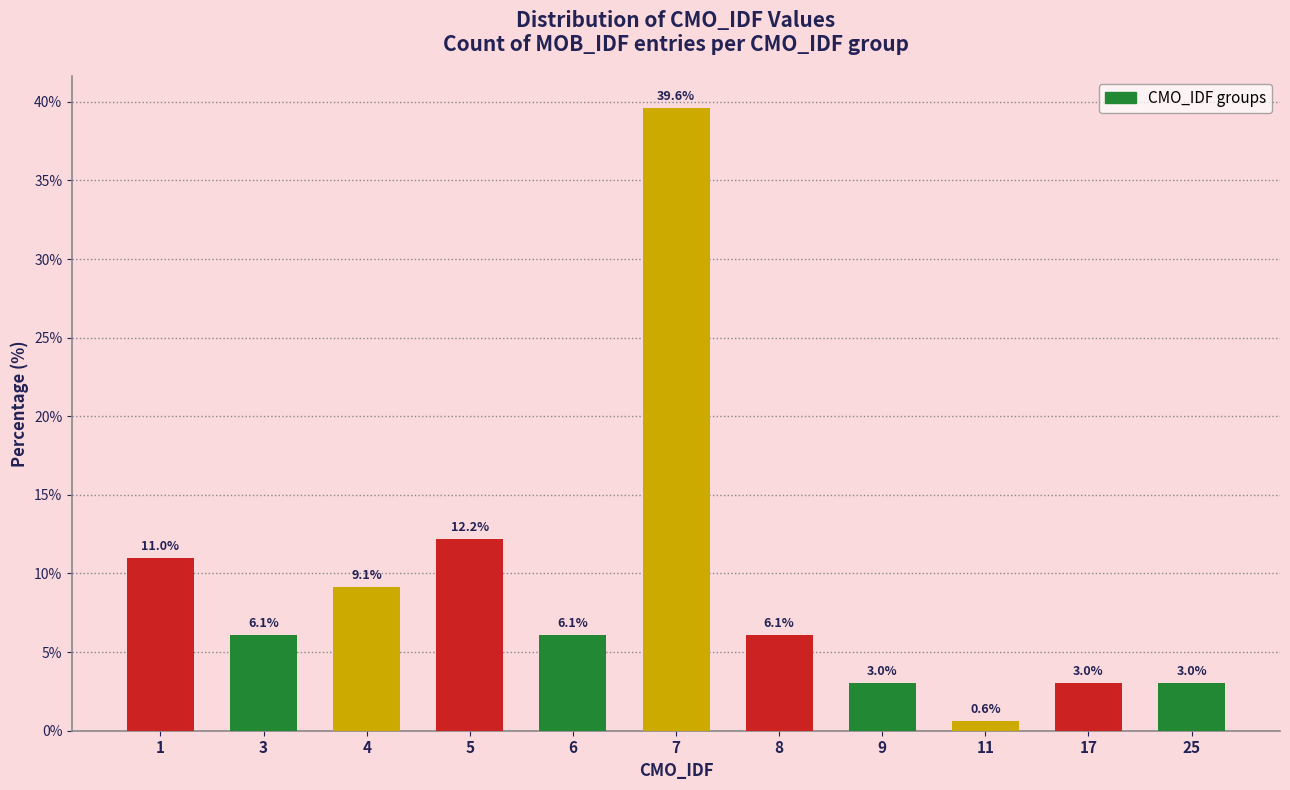

What is the minimum value shown in the chart?

0.6